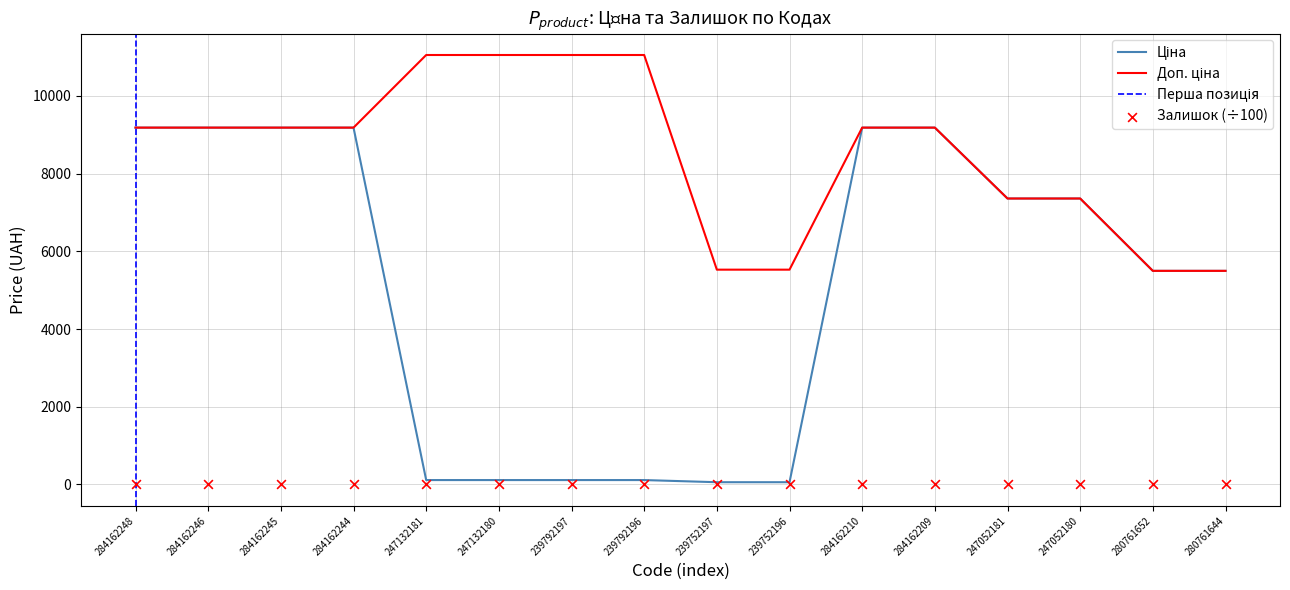

Is the value of Ціна at 284162209 greater than the value of Доп. ціна at 284162209?

No